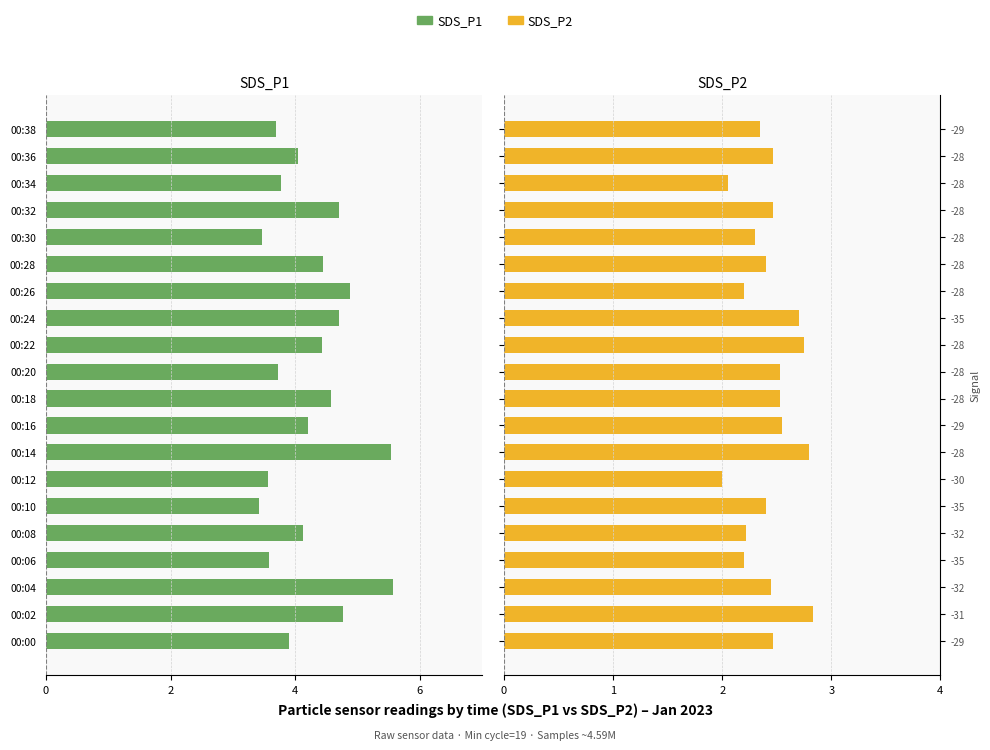

What is the difference between the maximum and second lowest values in the SDS_P1 series?

2.1